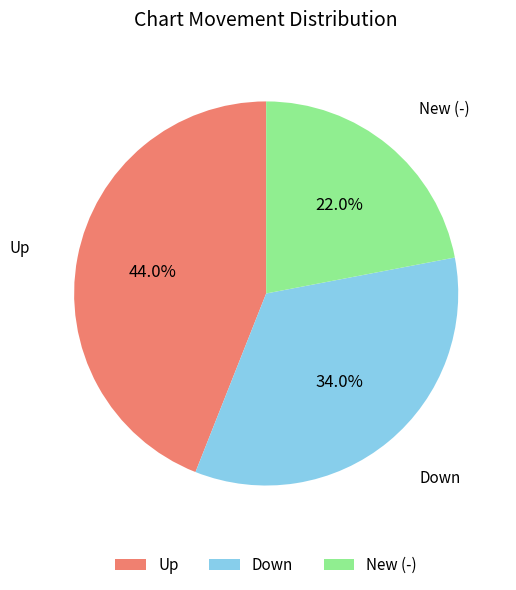

Which has a higher value, Up or New (-)?

Up